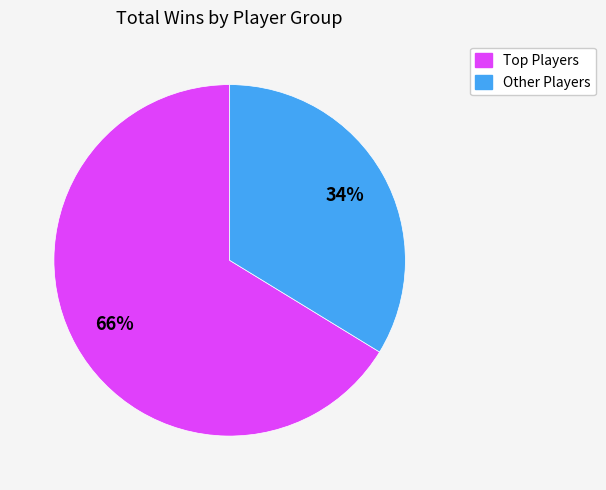

To the nearest percent, what is the average slice percentage?

50%